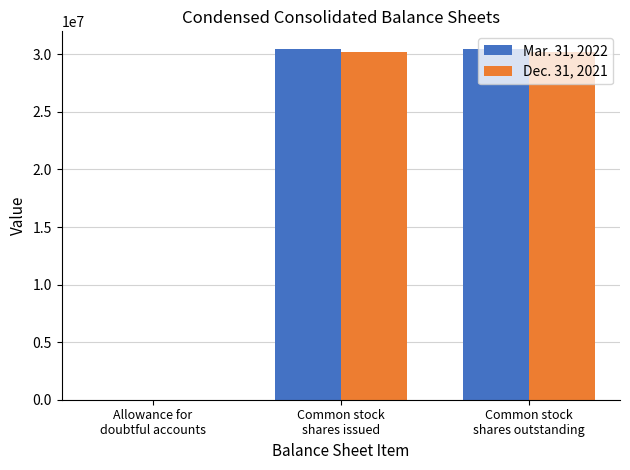

Reading left to right, list all the values displayed in this chart.

Mar. 31, 2022: 318	30475830	30475830
Dec. 31, 2021: 279	30188595	30188595